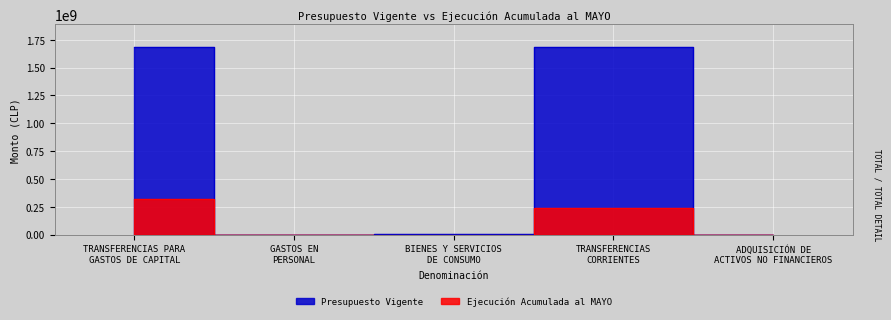

Where is the first local maximum for Ejecución Acumulada al MAYO?

TRANSFERENCIAS
CORRIENTES